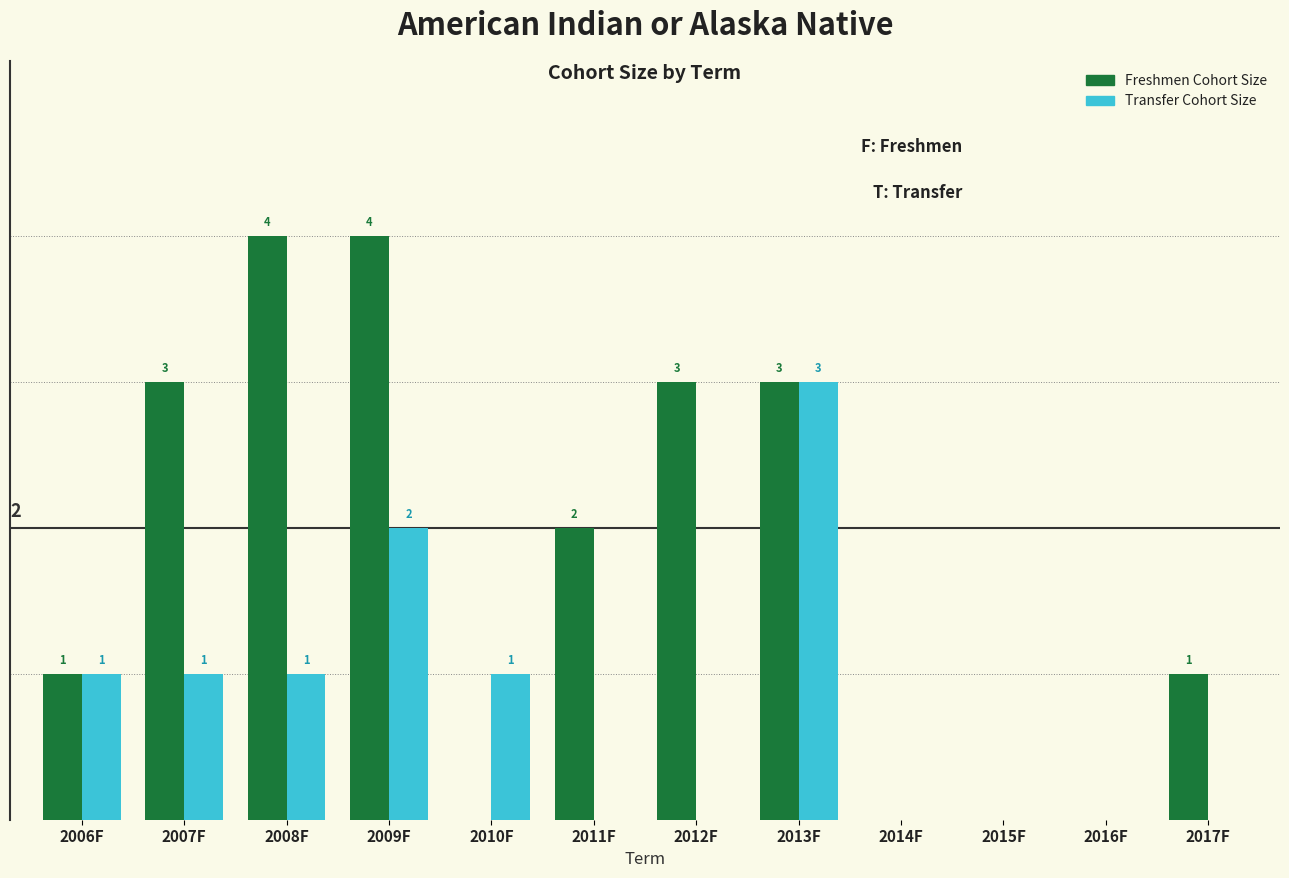

Which series changed the most between 2010F and 2015F?

Transfer Cohort Size